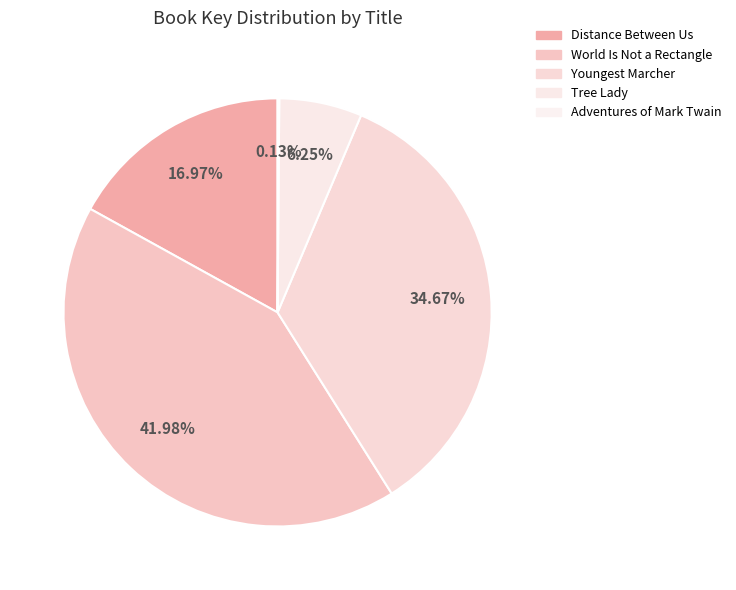

Is there a majority slice in this chart?

No